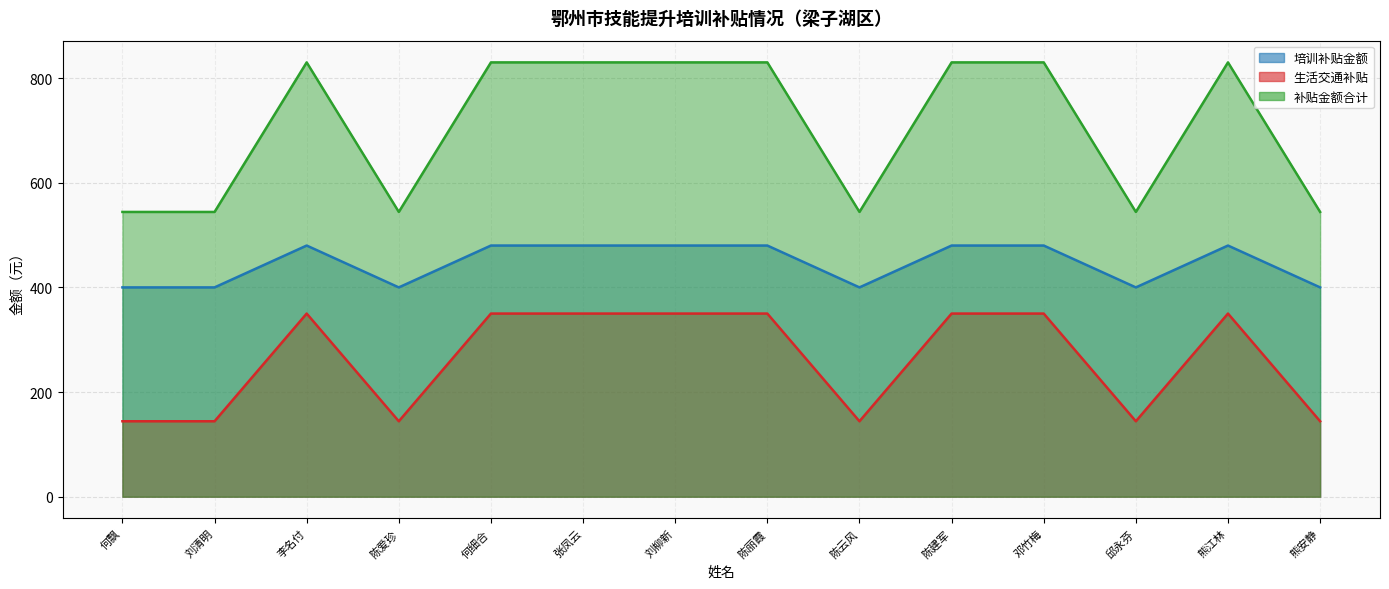

What position from the left is 陈云风?

9